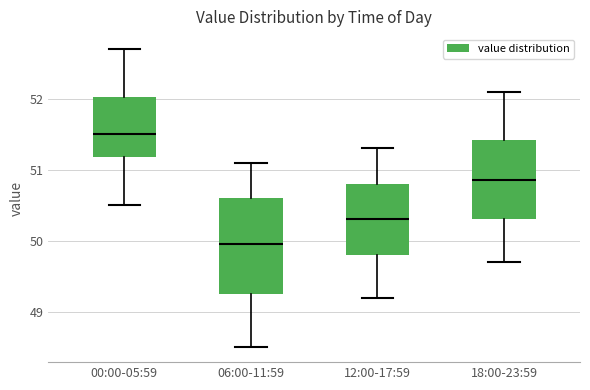

Which box has the lowest median line?

06:00-11:59